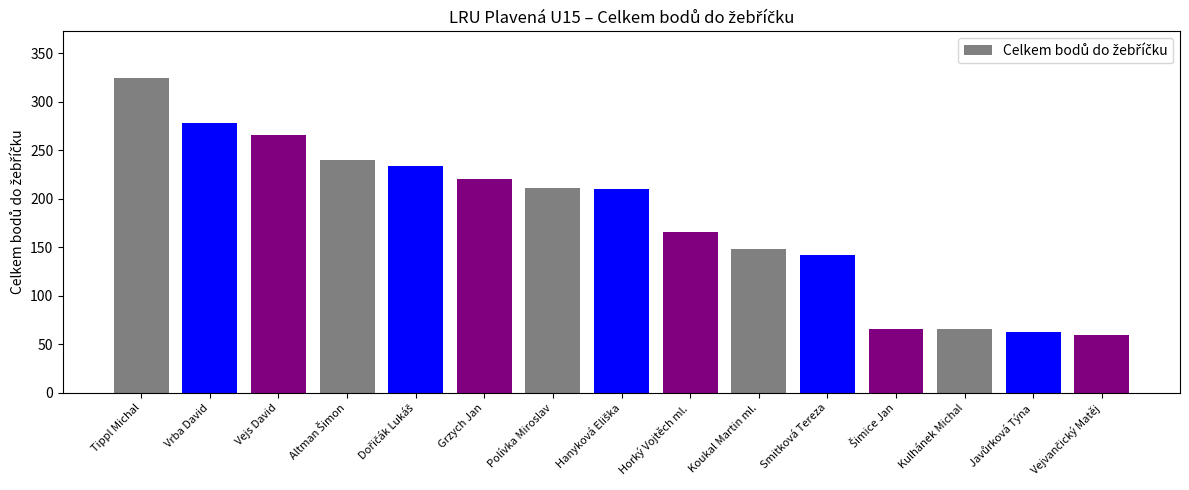

Does the chart contain any negative values?

No